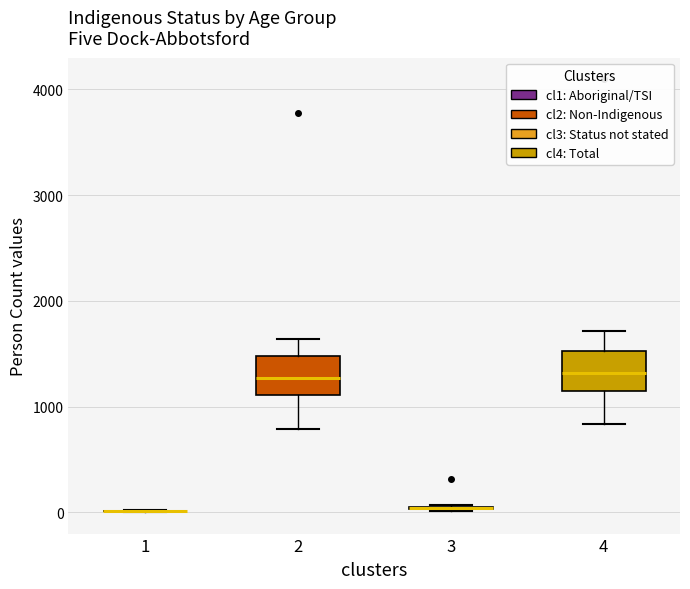

Reading left to right, transcribe this box plot: for each box, give where its median line is, the range the box spans, and where its two whiskers end, as read against the y-axis. The values are not printed on the chart, so give them approximately, as read against the axis.

1: box collapsed to a line at 0, whiskers 0 to 0
2: median 1300, box 1100 to 1500, whiskers 800 to 1600
3: box collapsed to a line at 0, whiskers 0 to 100
4: median 1300, box 1100 to 1500, whiskers 800 to 1700